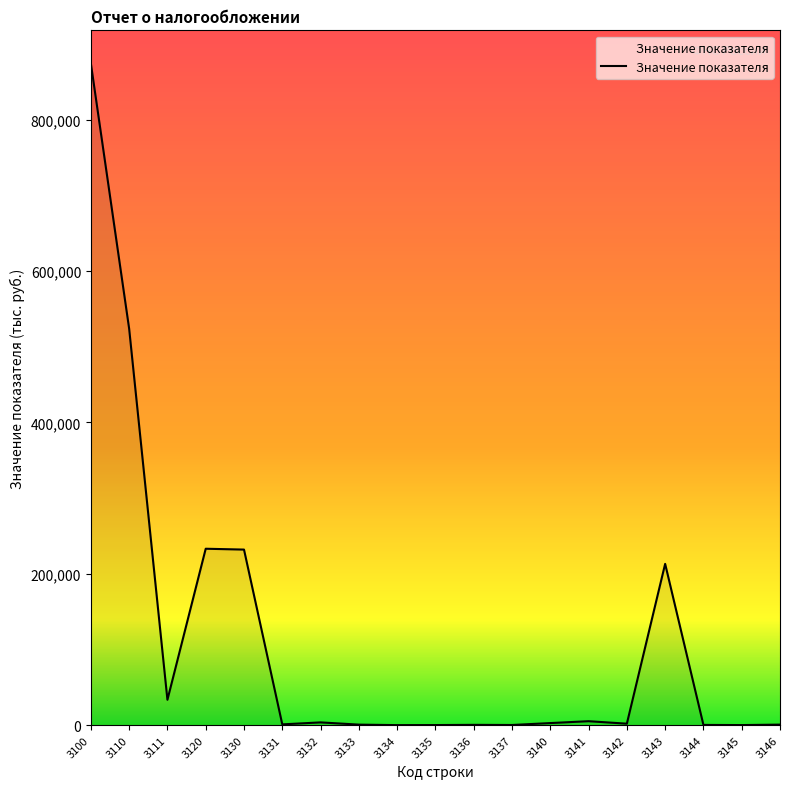

What is the sum of the values at 3142 and 3133?

2620